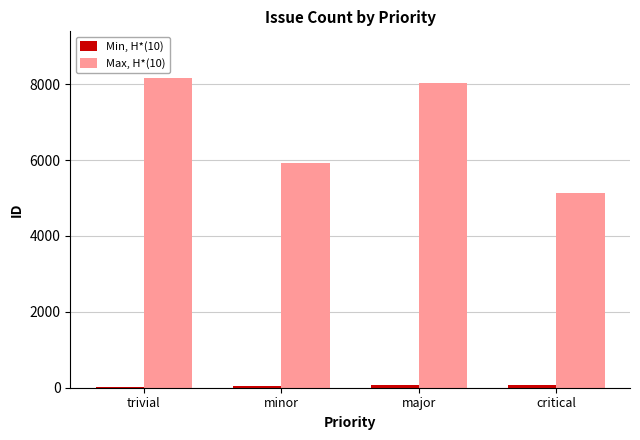

The value of Max, H*(10) at critical is 1160. True or false?

False